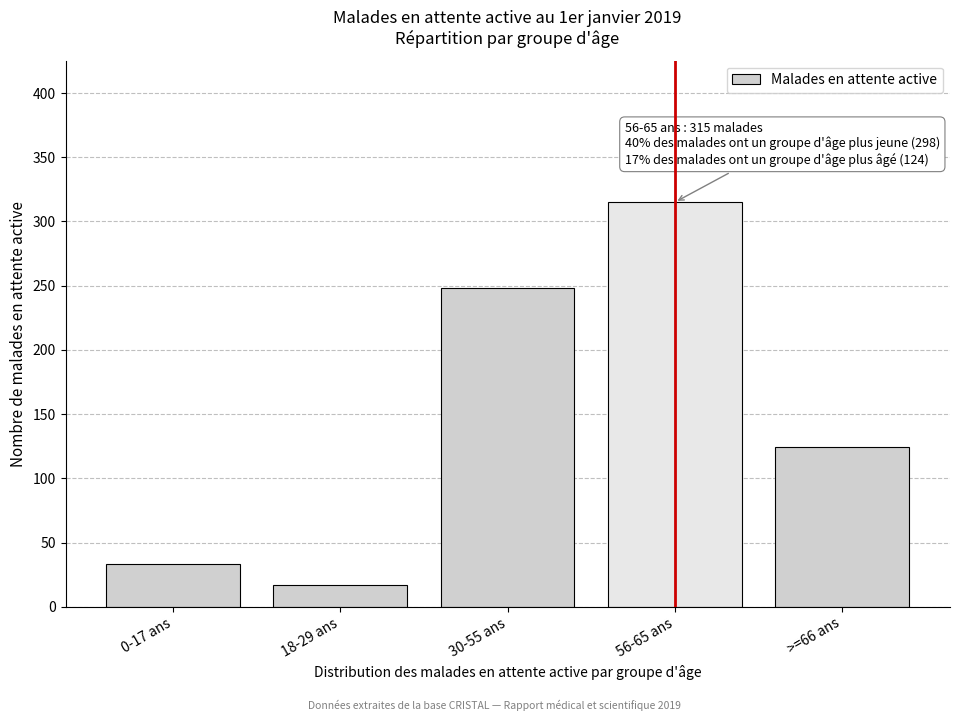

Reading right to left, list all the values displayed in this chart.

124	315	248	17	33